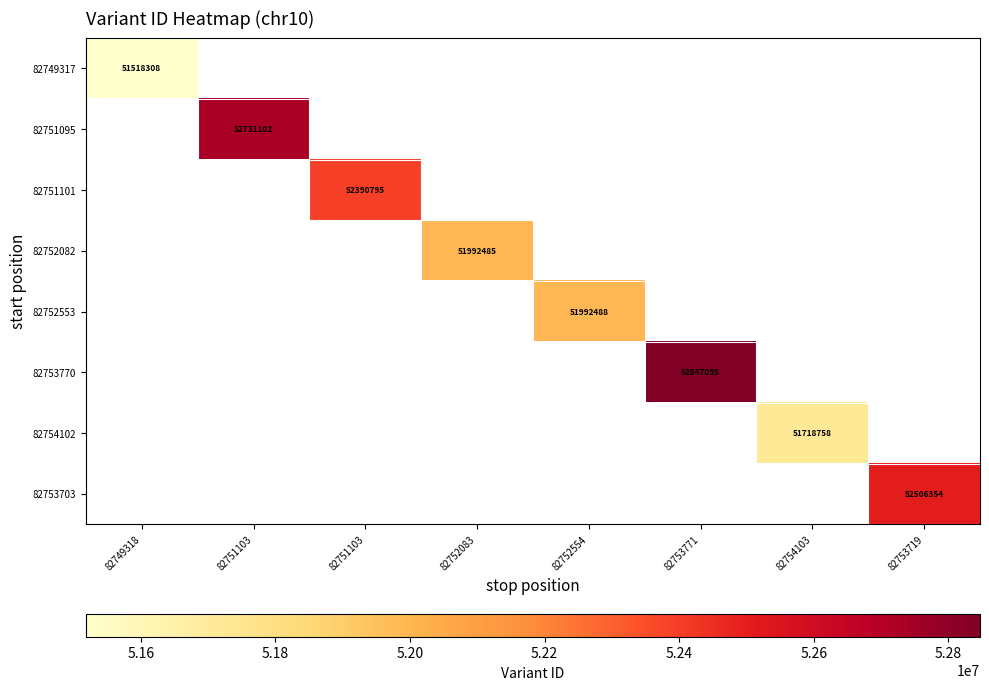

Count the number of categories in the chart.

8